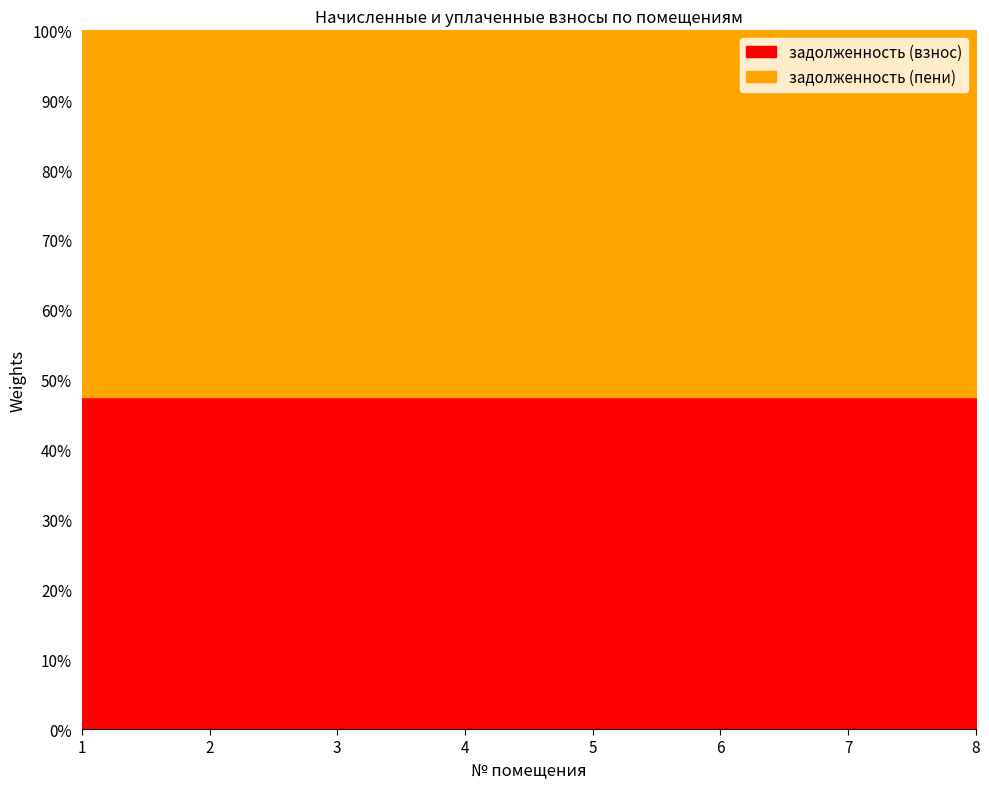

At how many categories does at least one series exceed 18808?

4